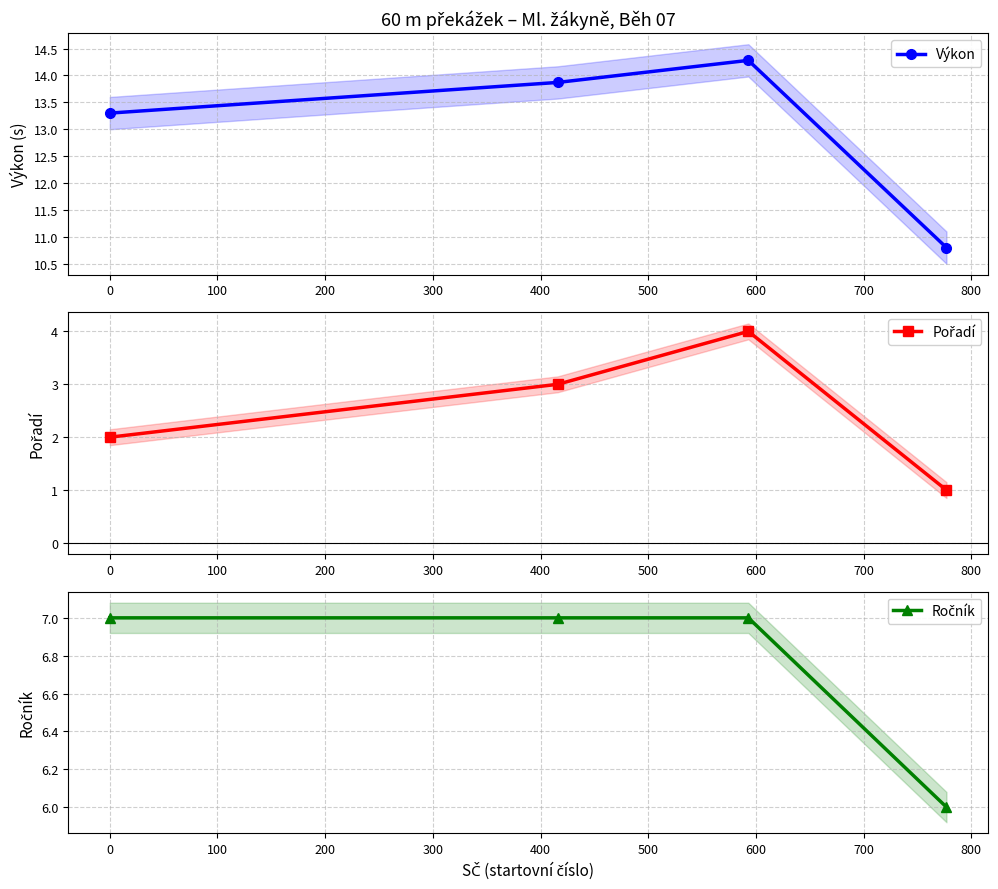

True or false: Ročník and Výkon cross at least once.

False